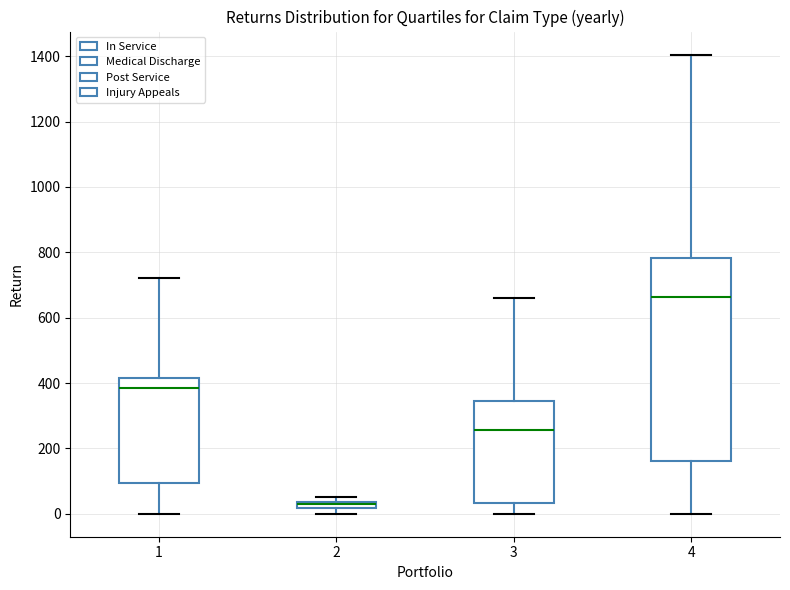

Where does the lower whisker of the box at x = 1 end on the y-axis? The values are not printed on the chart, so give them approximately, as read against the axis.

0